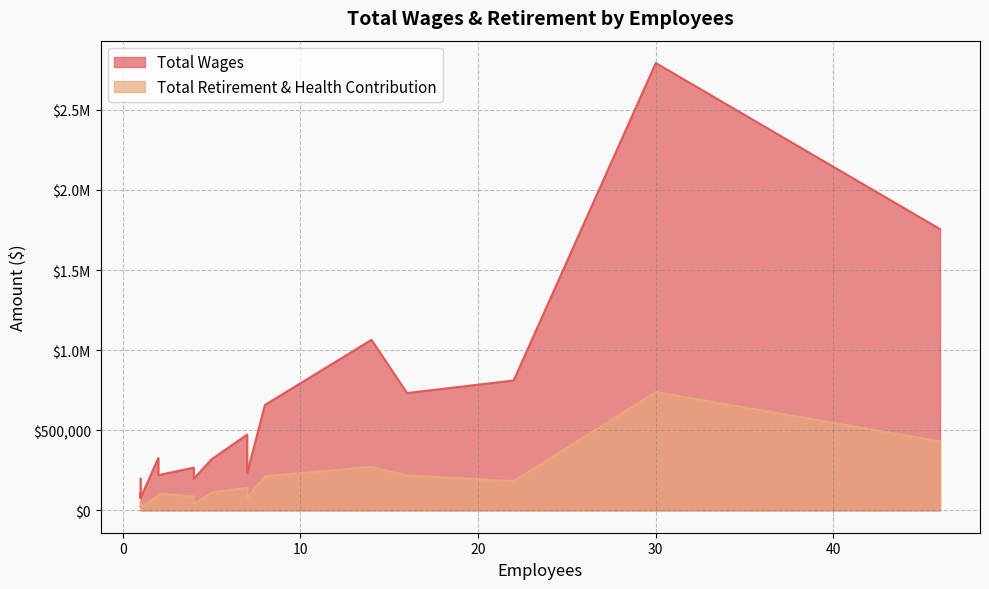

Does the chart have visible grid lines?

Yes